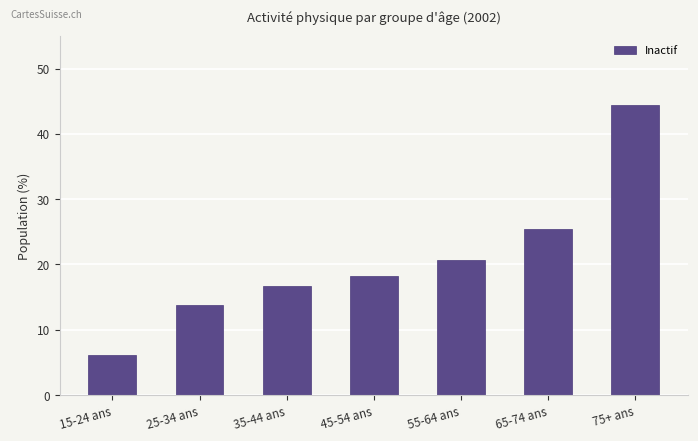

The value at 65-74 ans is 45.7. True or false?

False